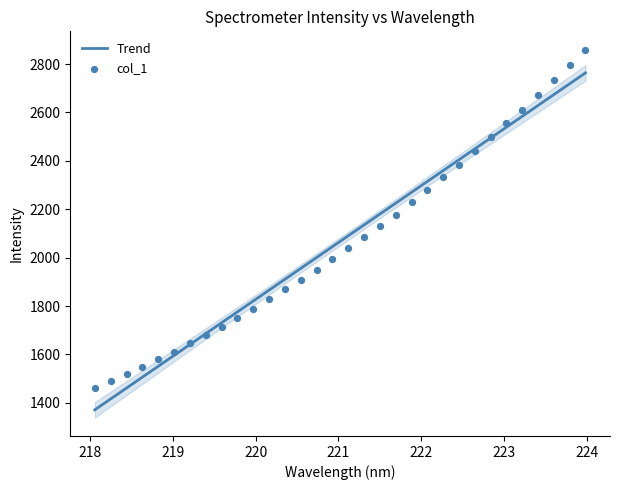

What is the highest value of the Trend series?

2763.3